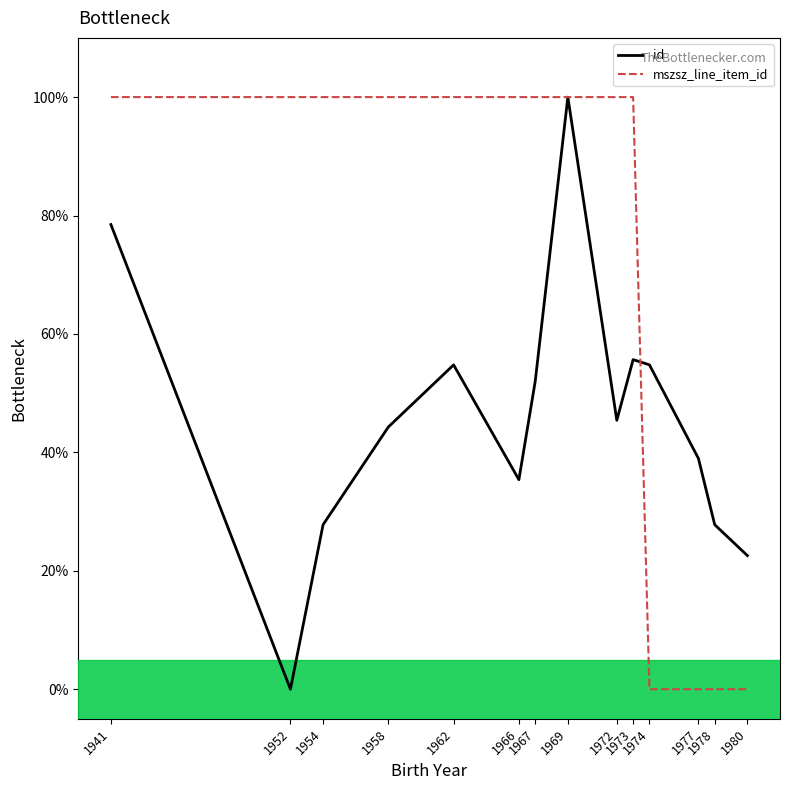

Is the value of id at 1941 greater than the value of mszsz_line_item_id at 1980?

Yes